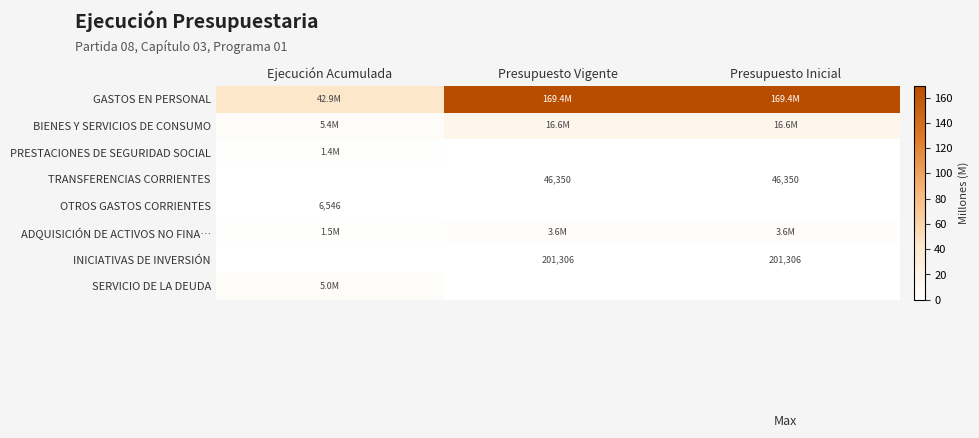

At which label does GASTOS EN PERSONAL reach its peak?

Presupuesto Vigente